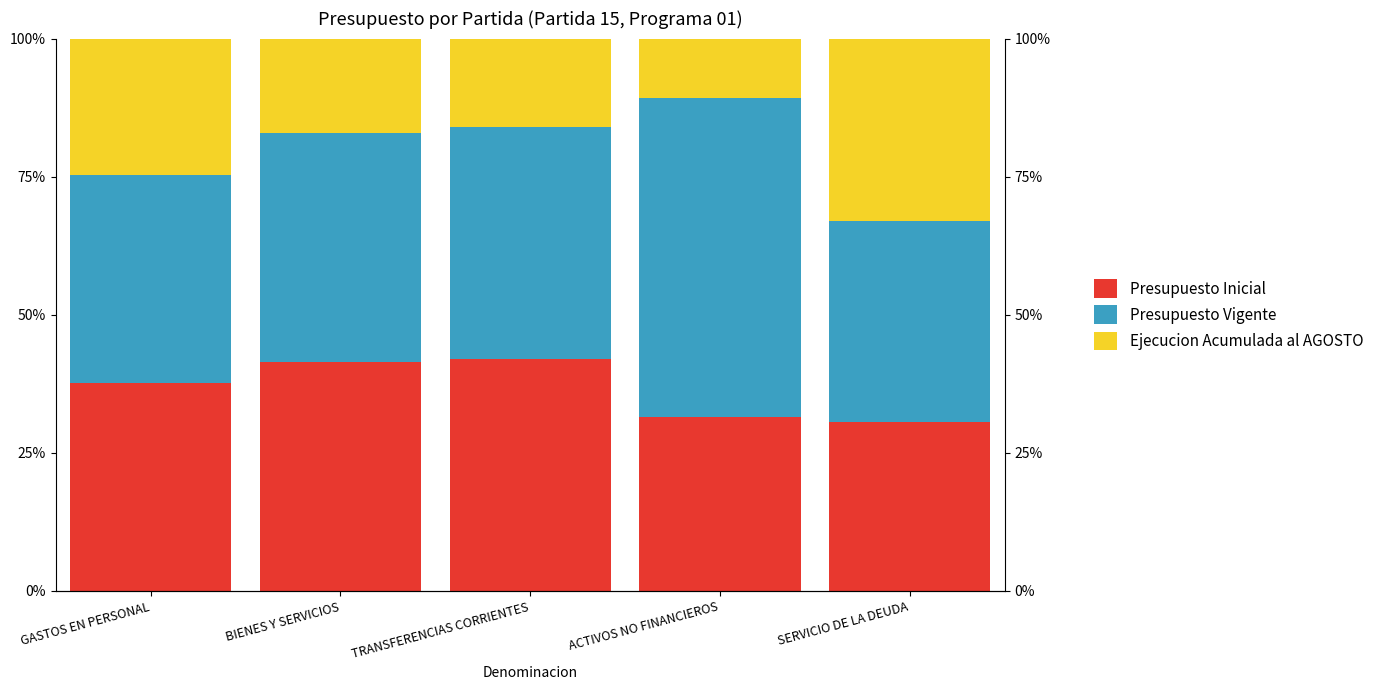

What is the difference between the maximum and minimum values in the Ejecucion Acumulada al AGOSTO series?

22.2